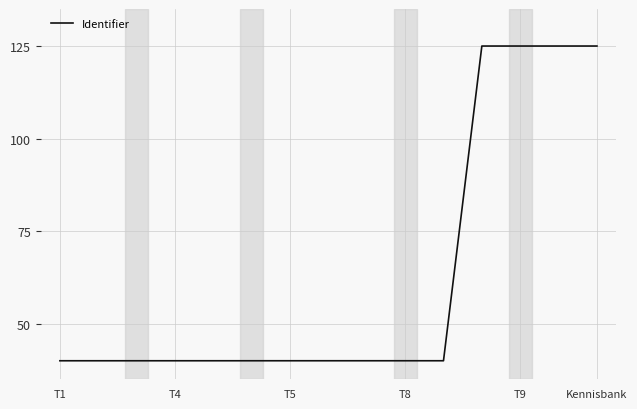

What is the maximum value shown in the chart?

125.0